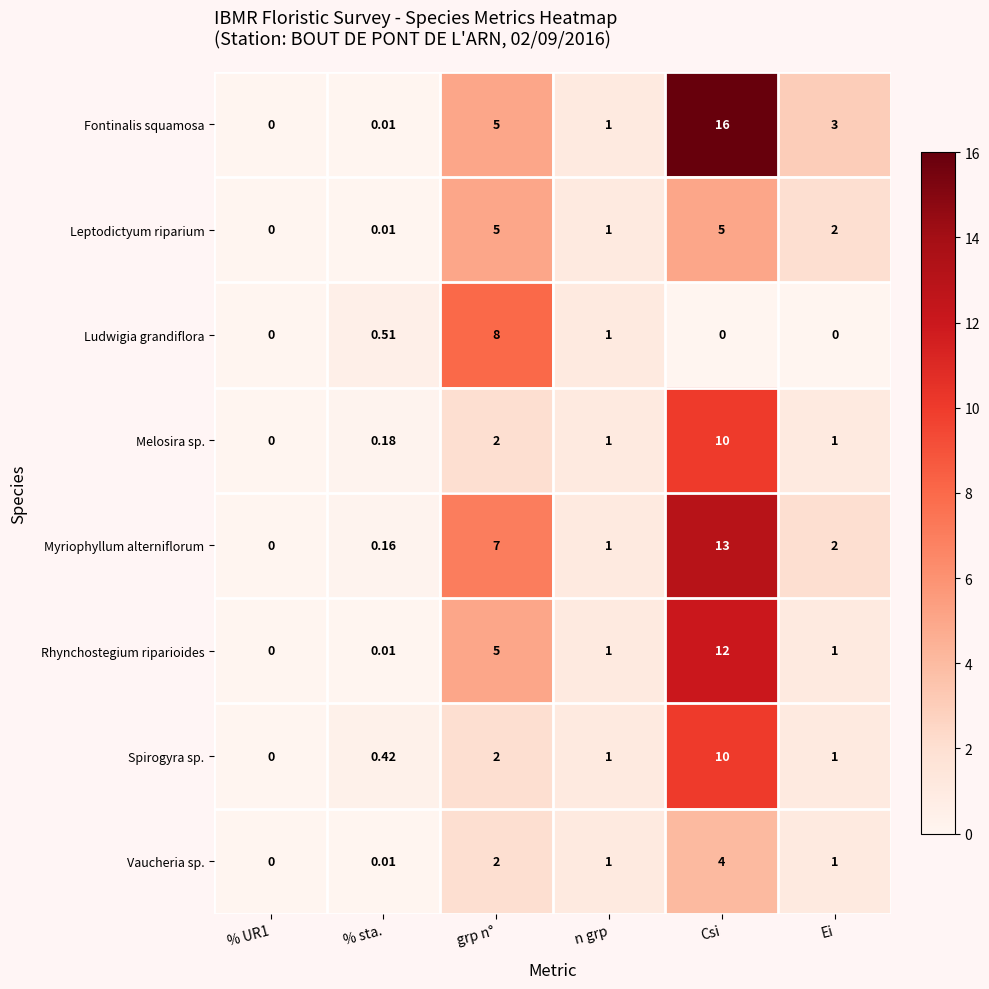

Is the value of Melosira sp. at grp n° greater than the value of Leptodictyum riparium at % UR1?

Yes